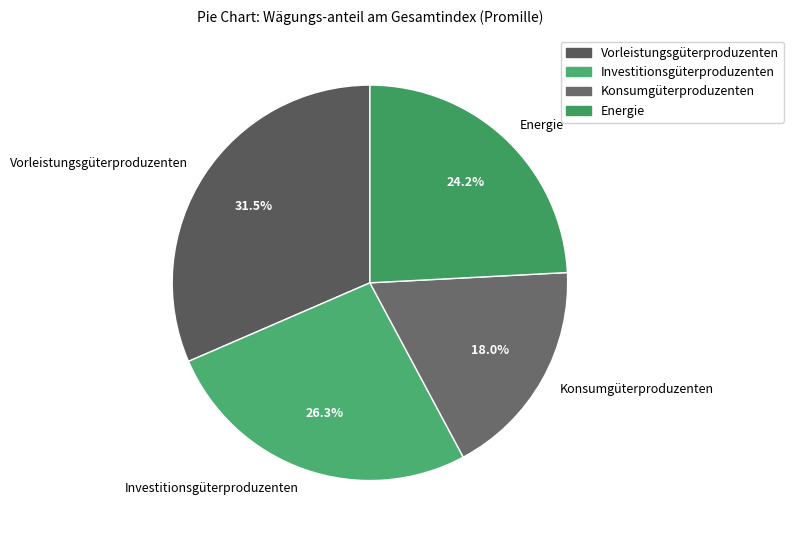

Combined, what portion of the pie is Konsumgüterproduzenten and Vorleistungsgüterproduzenten?

49.5%